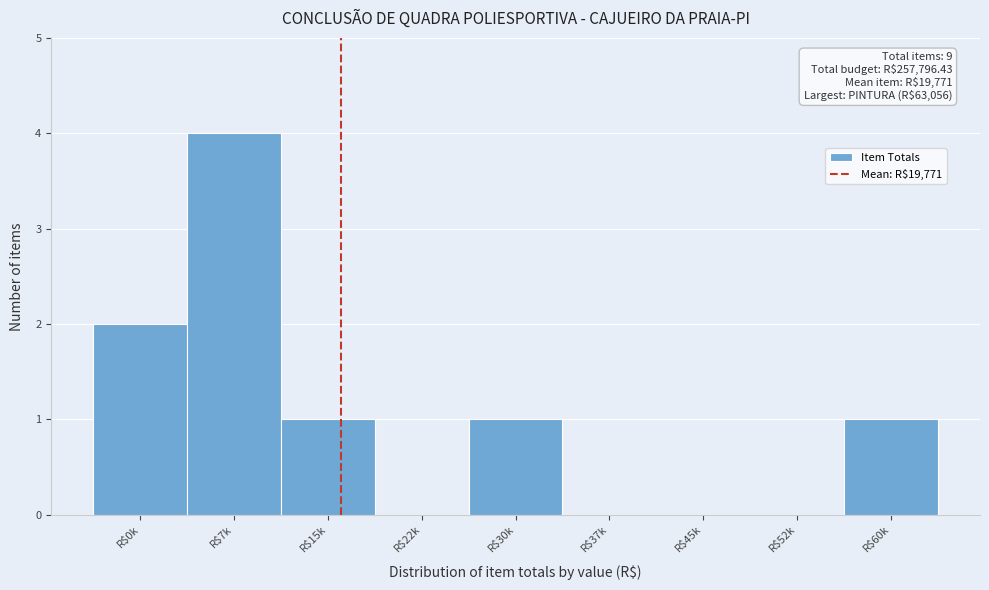

What is the sum of all values?

9